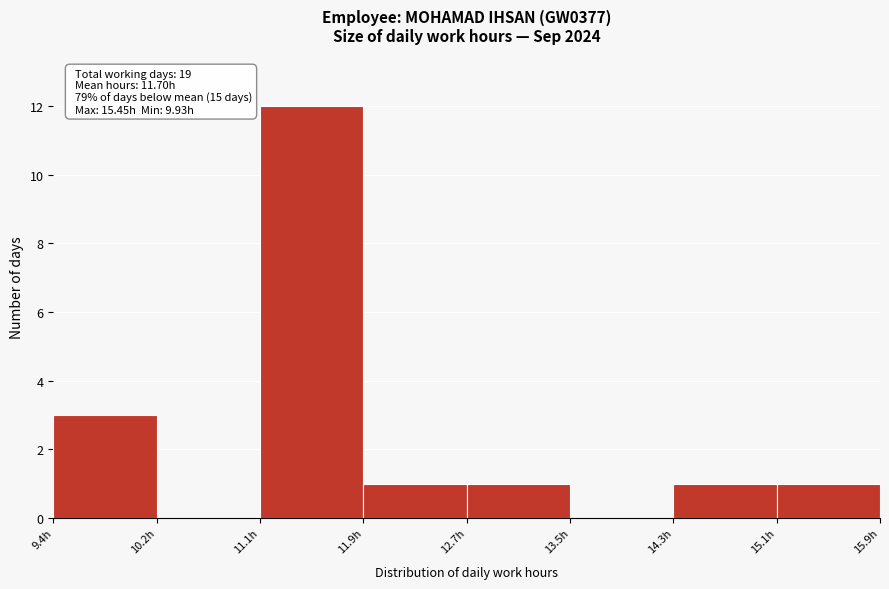

Which range on the x-axis has the tallest bar?

11.1 to 11.9